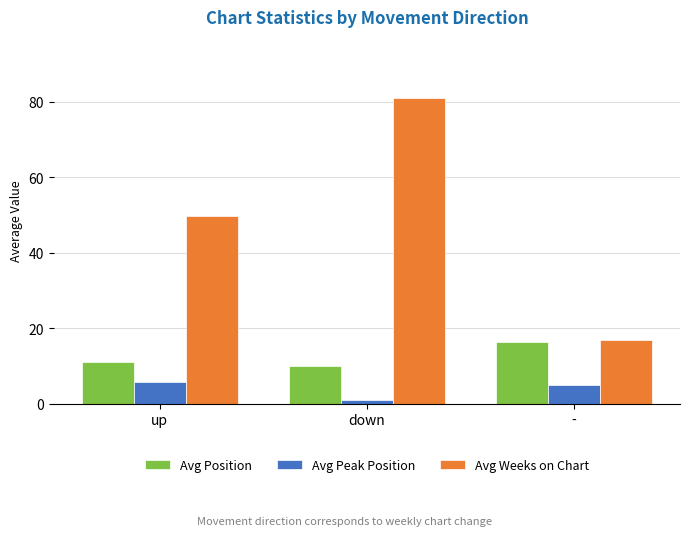

How many values in the Avg Position series exceed 11?

2